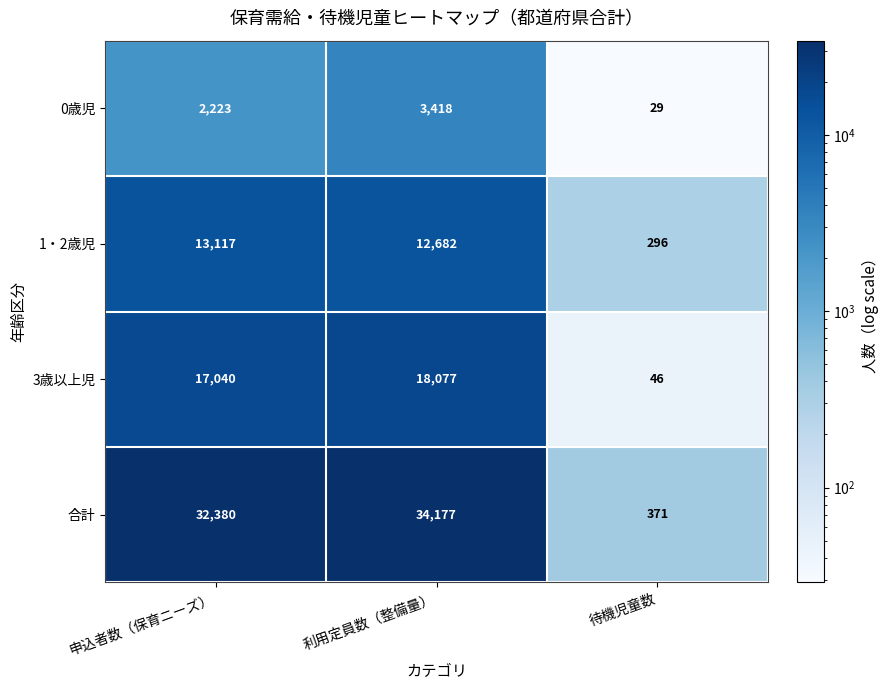

Between 申込者数（保育ニーズ） and 待機児童数, which series saw the biggest shift?

合計